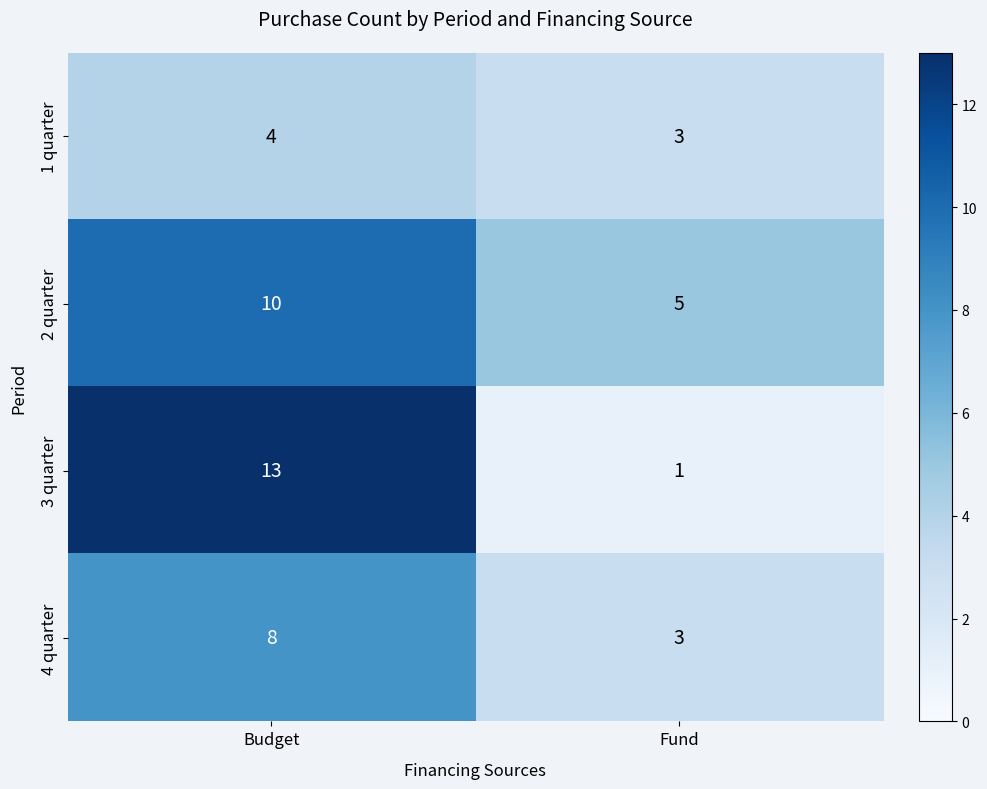

The value of 4 quarter at Fund is 3. True or false?

True